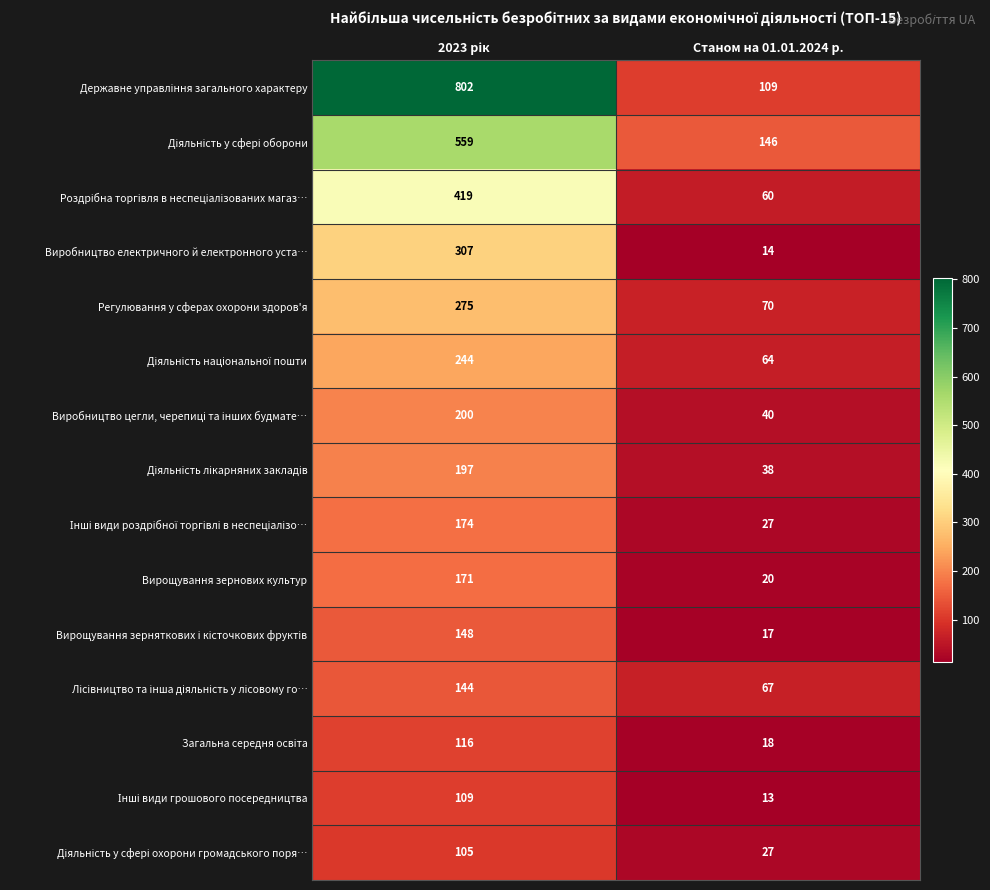

At how many categories does at least one series exceed 334?

1